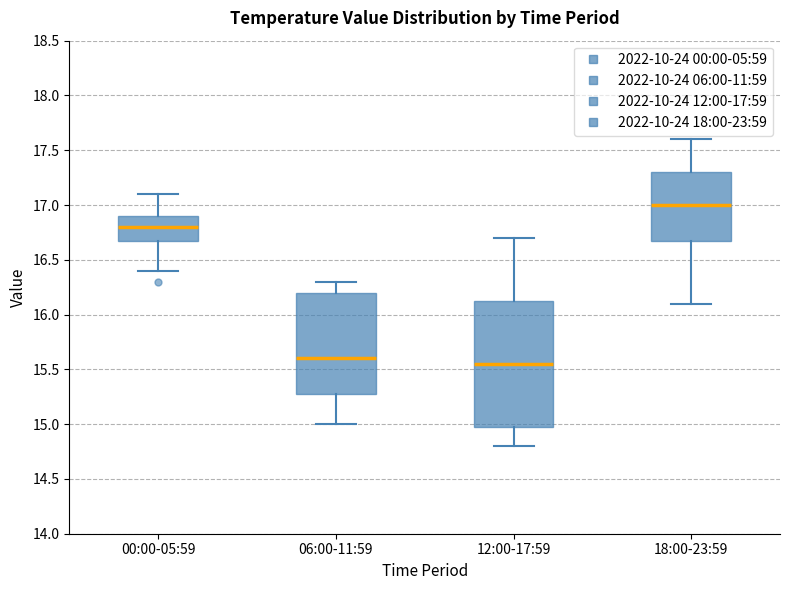

Reading left to right, transcribe this box plot: for each box, give where its median line is, the range the box spans, and where its two whiskers end, as read against the y-axis. The values are not printed on the chart, so give them approximately, as read against the axis.

00:00-05:59: median 16.80, box 16.70 to 16.90, whiskers 16.40 to 17.10
06:00-11:59: median 15.60, box 15.30 to 16.20, whiskers 15.00 to 16.30
12:00-17:59: median 15.55, box 15.00 to 16.15, whiskers 14.80 to 16.70
18:00-23:59: median 17.00, box 16.70 to 17.30, whiskers 16.10 to 17.60